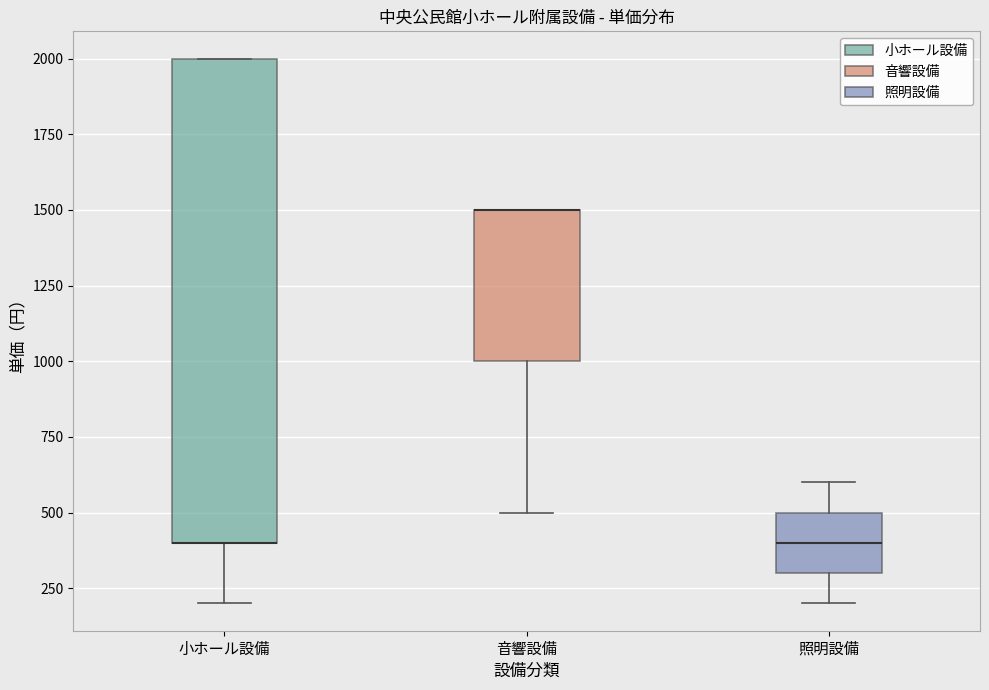

Reading left to right, transcribe this box plot: for each box, give where its median line is, the range the box spans, and where its two whiskers end, as read against the y-axis. The values are not printed on the chart, so give them approximately, as read against the axis.

小ホール設備: median 400 (drawn on the box's lower edge), box 400 to 2000, whiskers 200 to 2000
音響設備: median 1500 (drawn on the box's upper edge), box 1000 to 1500, whiskers 500 to 1500
照明設備: median 400, box 300 to 500, whiskers 200 to 600